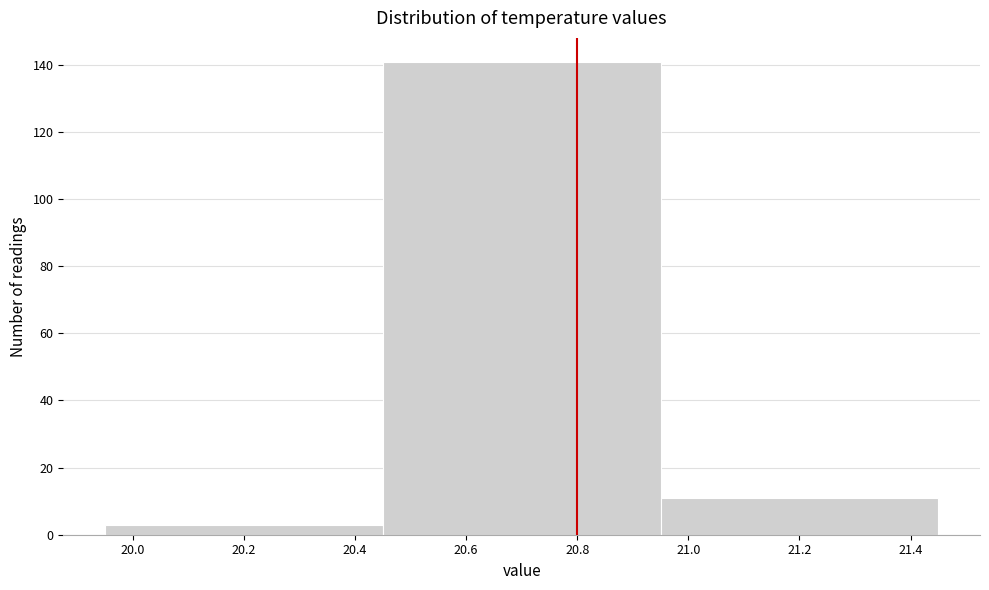

Reading left to right, transcribe this chart: for each bar, give the range it covers on the x-axis and its height. The values are not printed on the chart, so give them approximately, as read against the axis.

19.95 to 20.45: 4
20.45 to 20.95: 142
20.95 to 21.45: 12